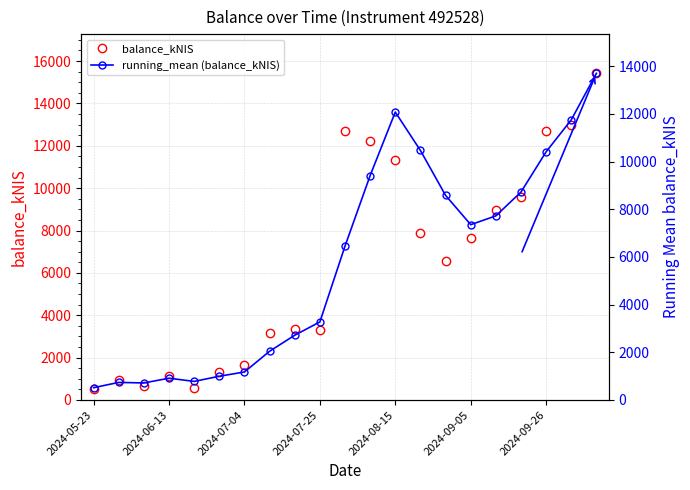

What is the lowest value of the balance_kNIS series?

515.8